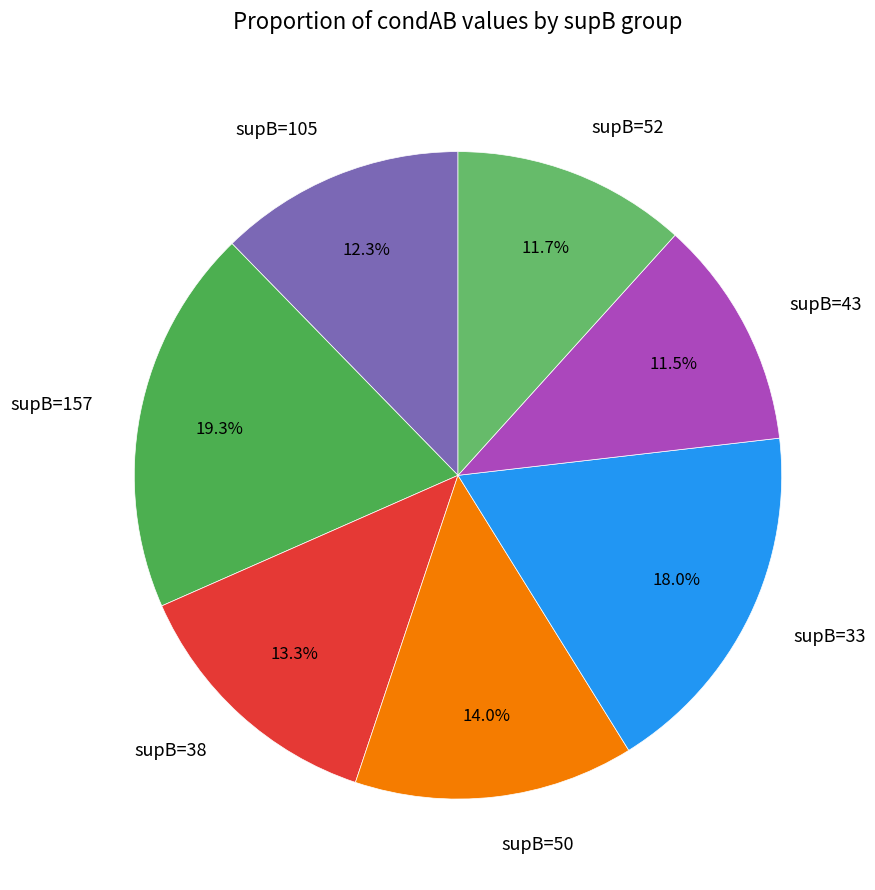

Which slice is the largest?

supB=157